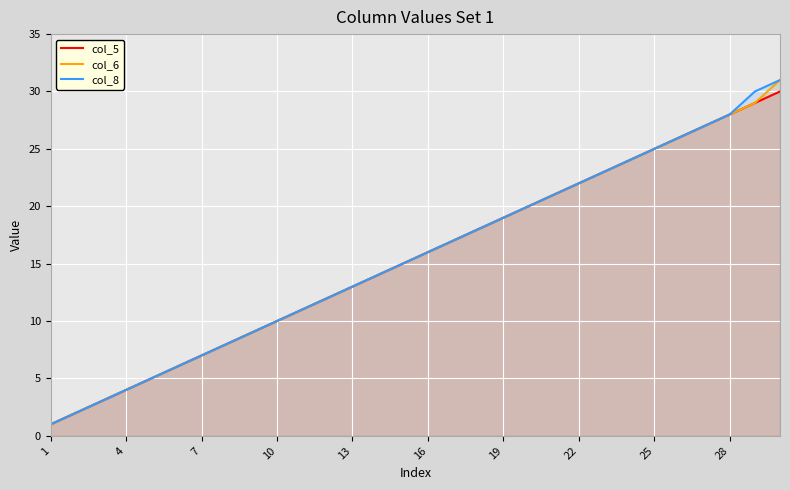

What is the sum of the col_6 values at 28 and 13?

41